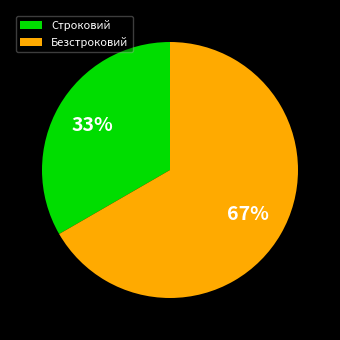

How many segments does this pie chart have?

2